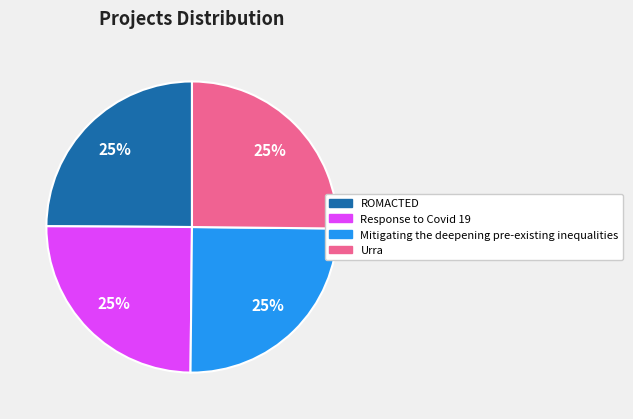

To the nearest percent, what is the combined percentage of Urra and Mitigating the deepening pre-existing inequalities?

50%